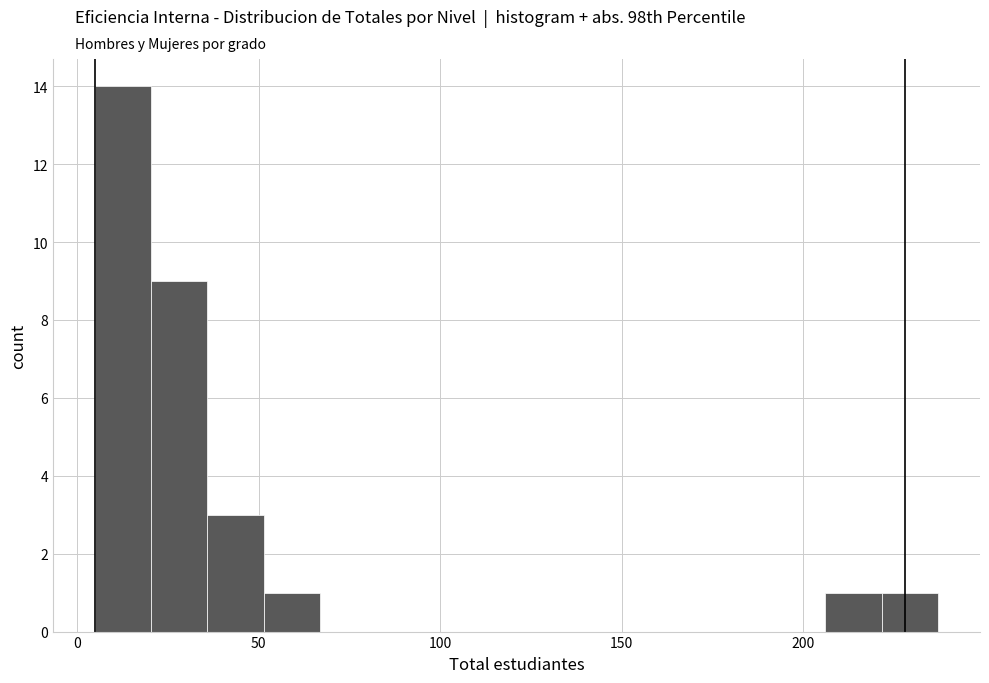

Read against the x-axis, roughly where is the centre of the tallest bar?

15